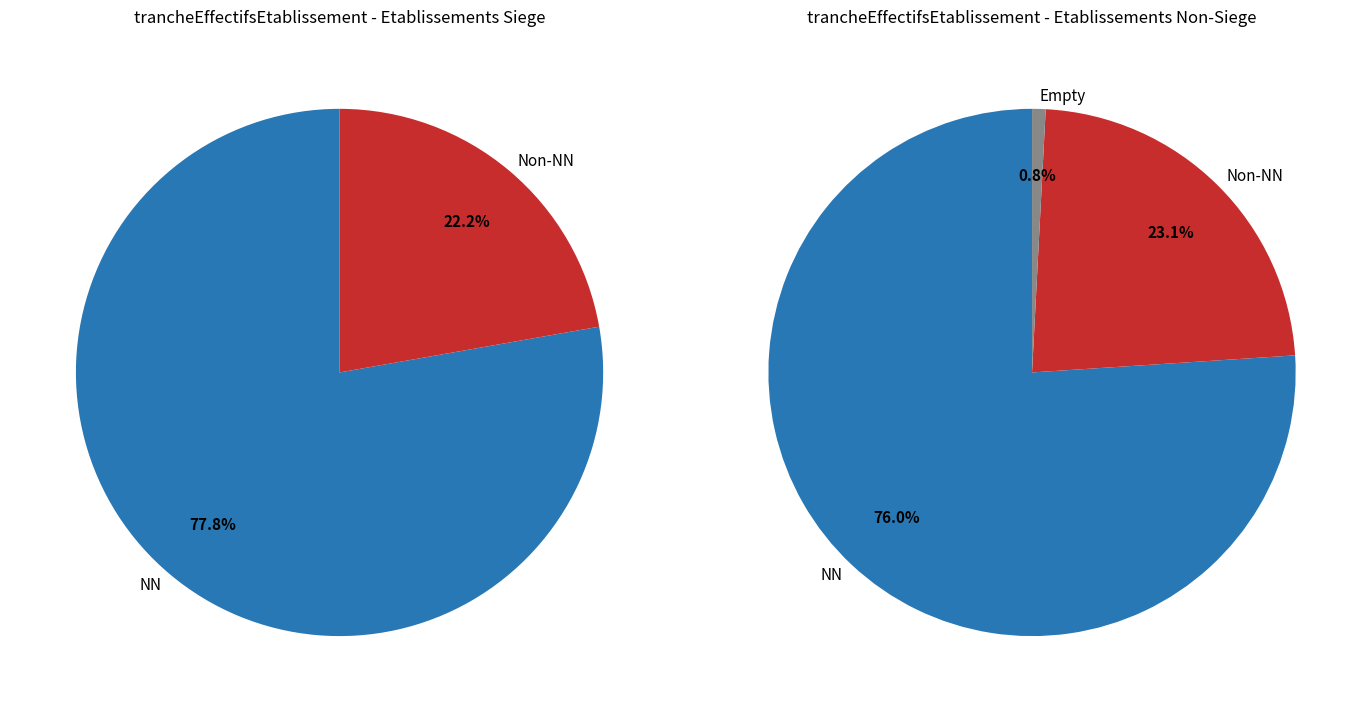

What is the majority slice?

NN